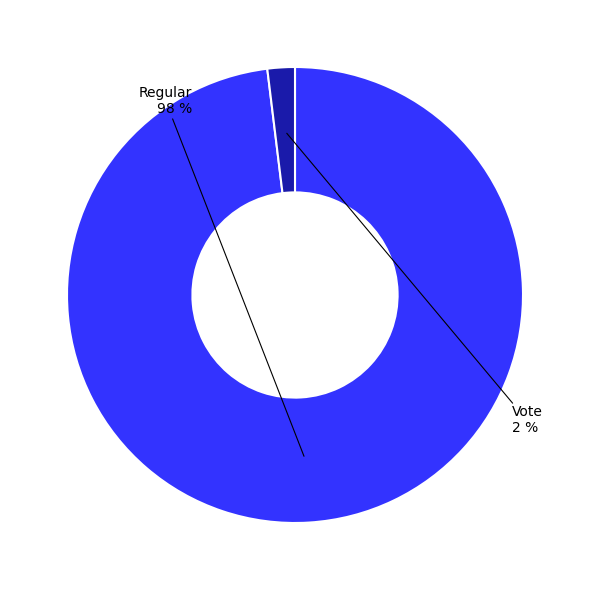

Does any single category account for the majority?

Yes